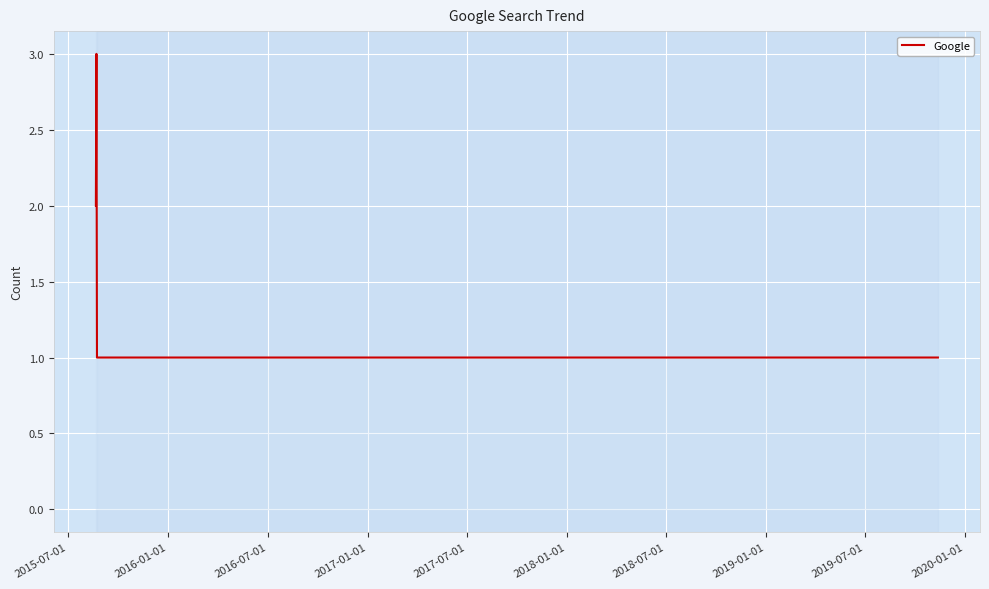

How many lines are shown in the chart?

1